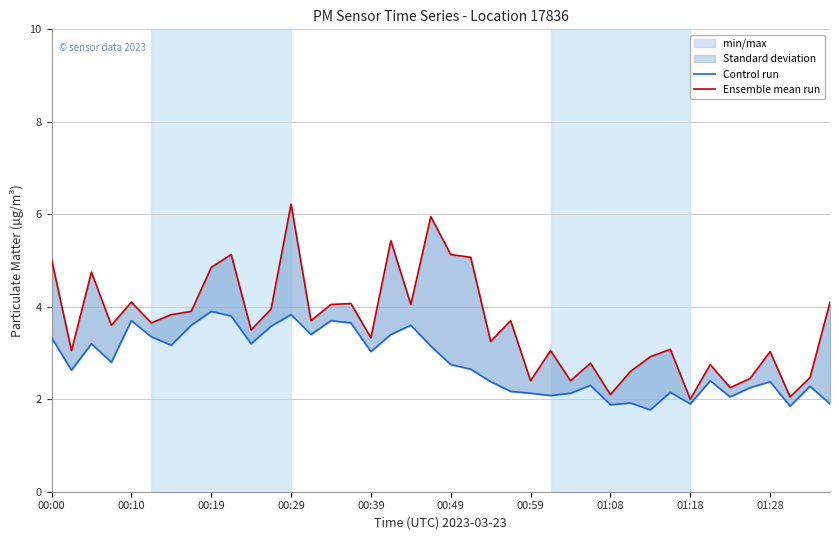

Which series has the widest spread of values?

Ensemble mean run